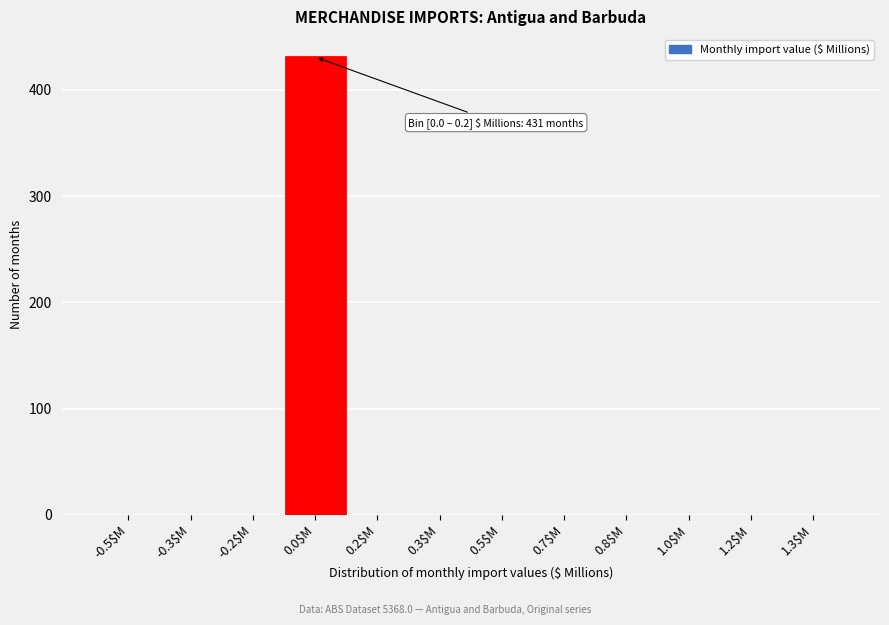

At which category does the chart reach its peak across all series?

0.0$M